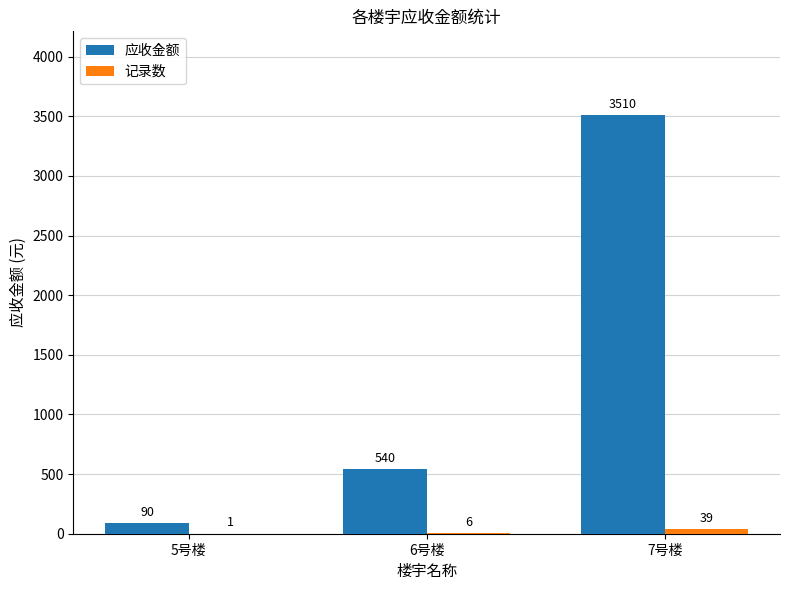

What is the sum of all 应收金额 values?

4140